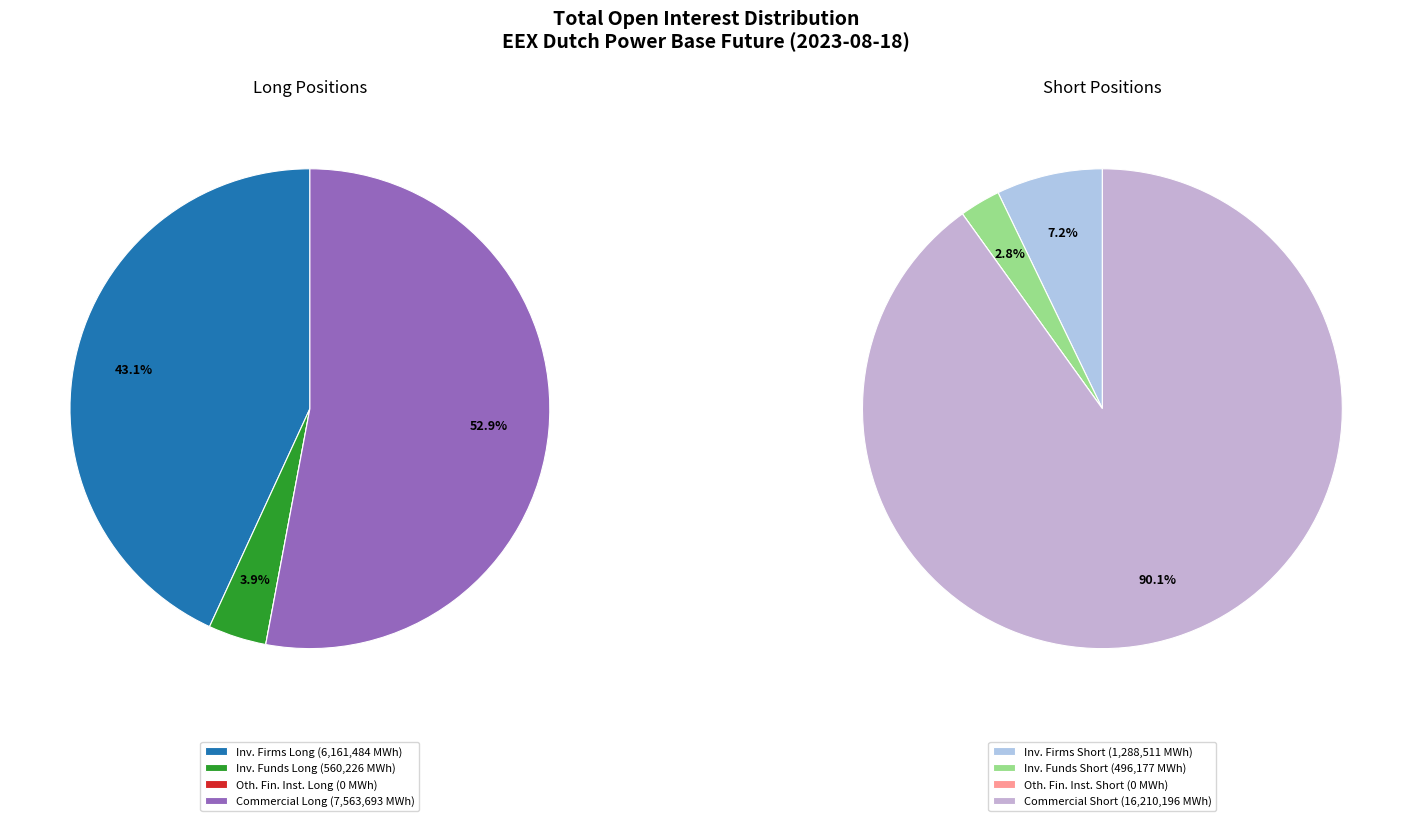

Combined, what portion of the pie is Commercial Undertakings Short and Commercial Undertakings Long?

73.6%